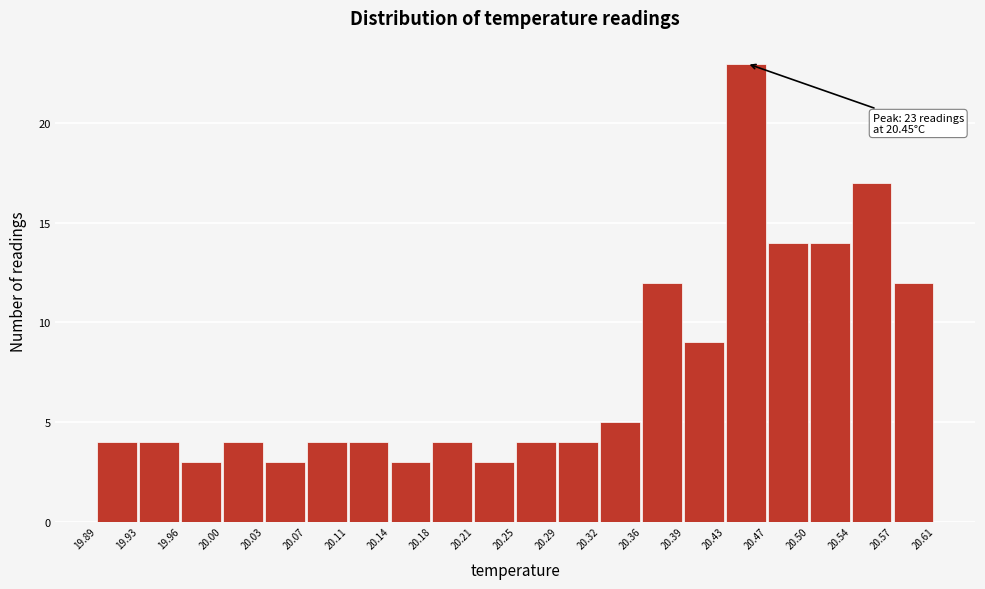

Over which range of the x-axis is the bar tallest?

20.43 to 20.47